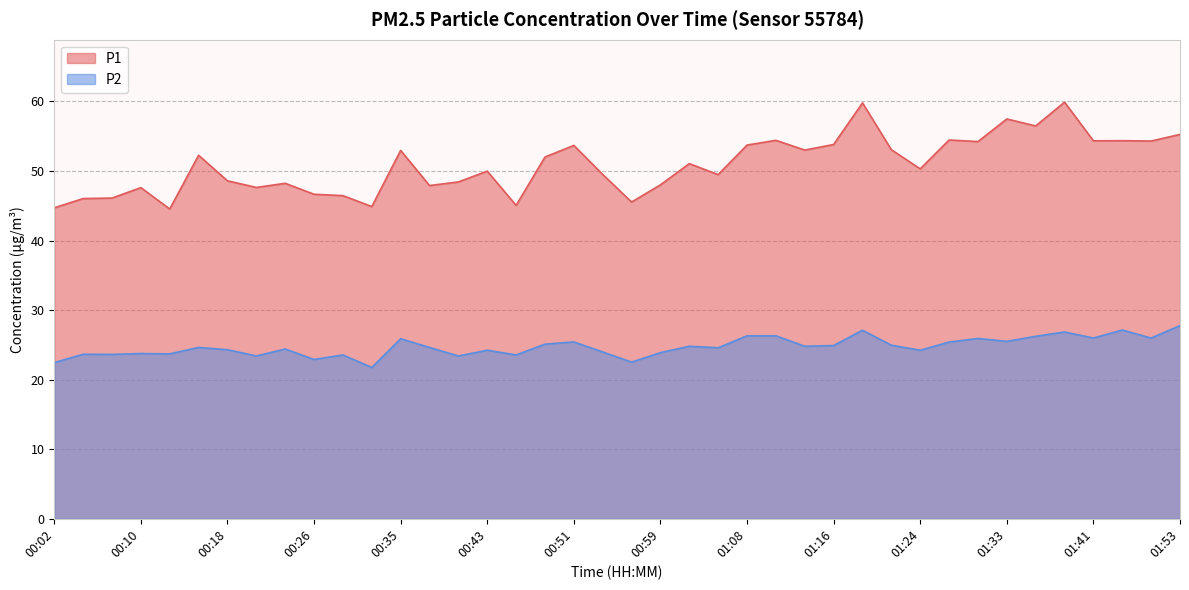

True or false: P1 and P2 cross at least once.

False